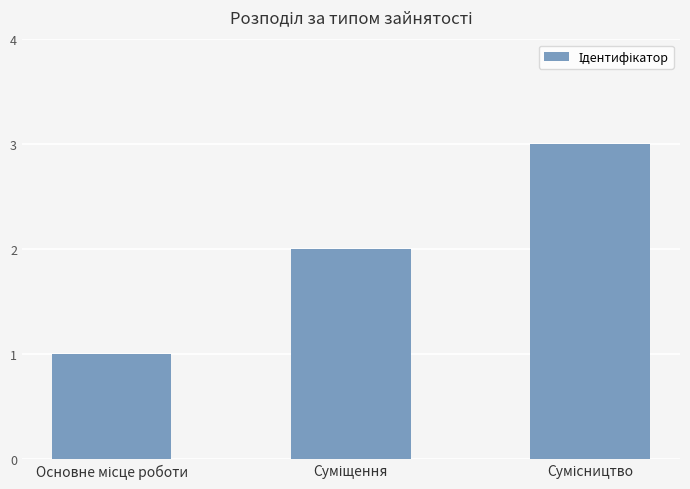

What is the maximum value shown in the chart?

3